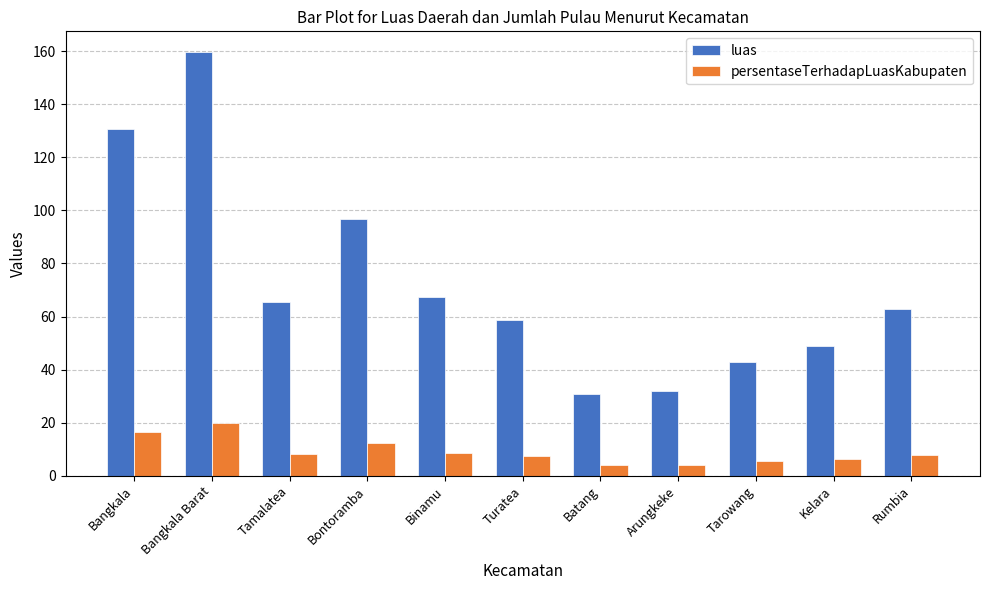

What position from the left is Tamalatea?

3